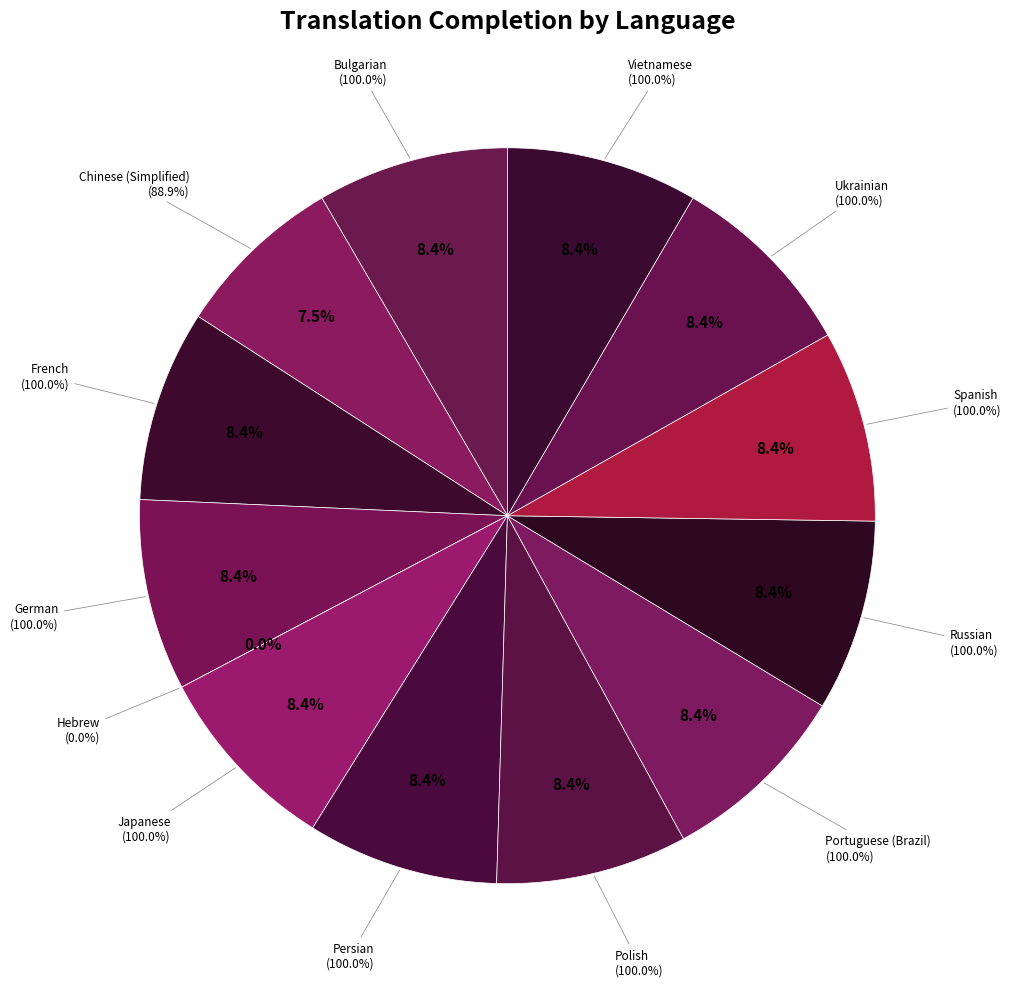

To the nearest percent, what portion does French represent?

8%